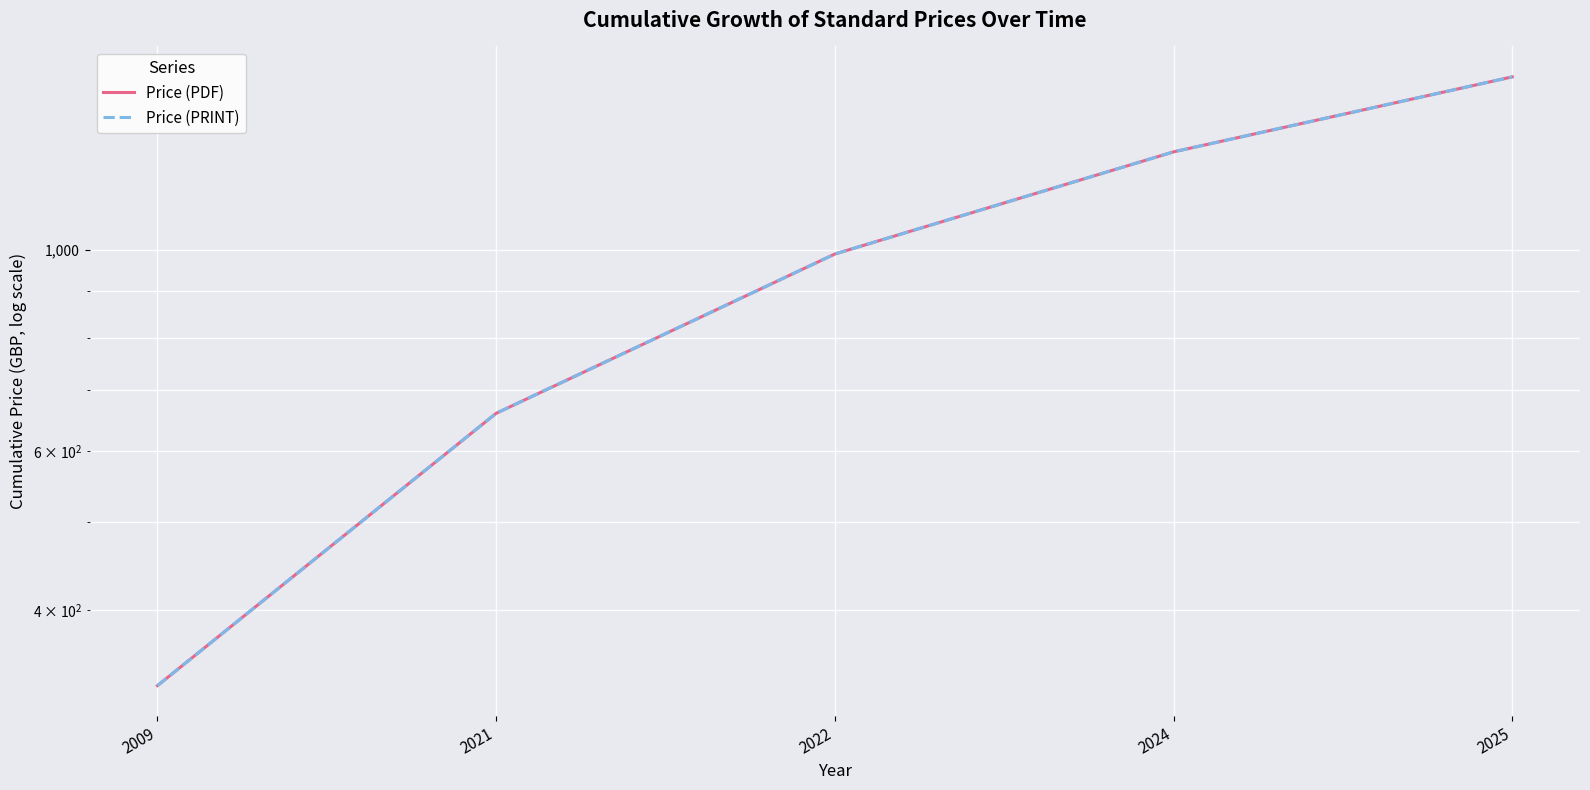

What is the highest value of the Price (PRINT) series?

1554